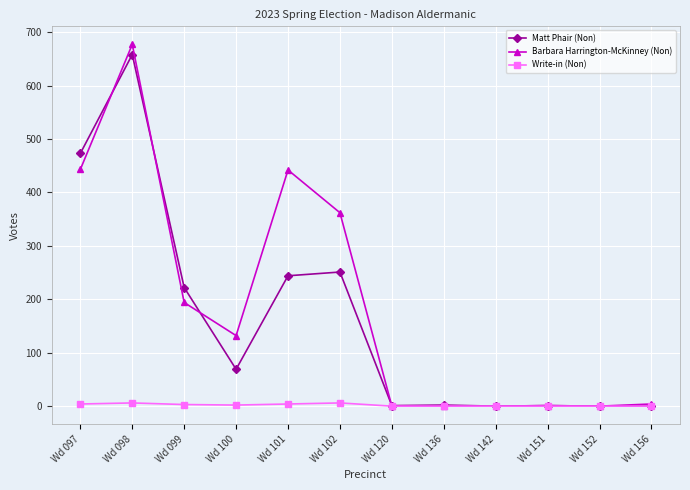

What is the value of the Matt Phair (Non) point at the 1st from the left?

473